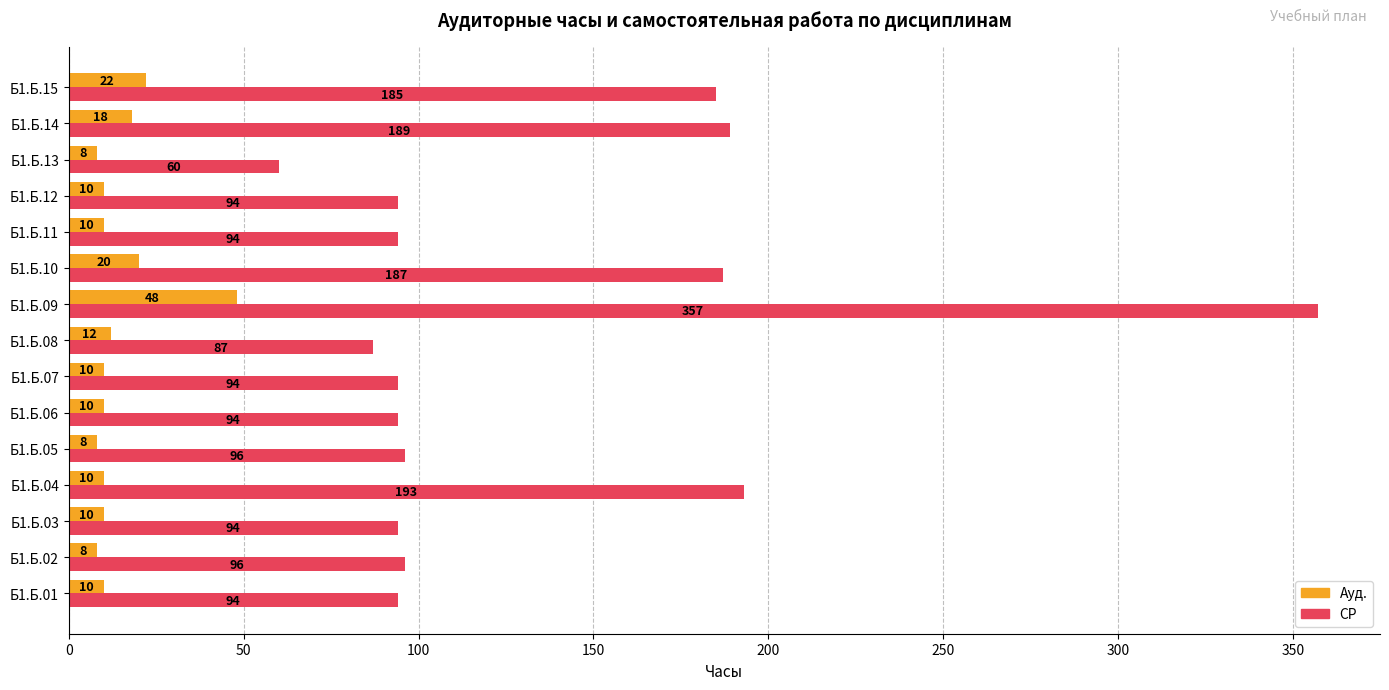

Which series has the widest spread of values?

СР